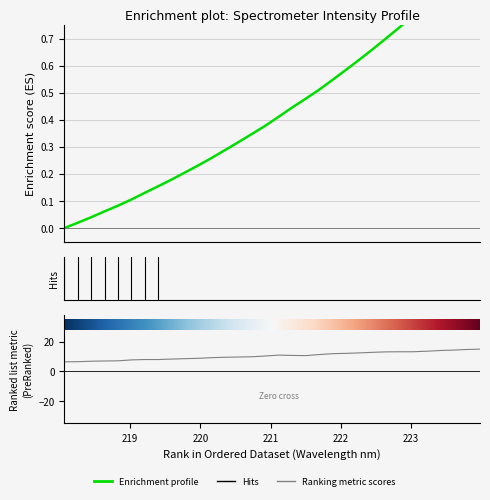

The chart shows a value of 0.3 at 220.3533. True or false?

True